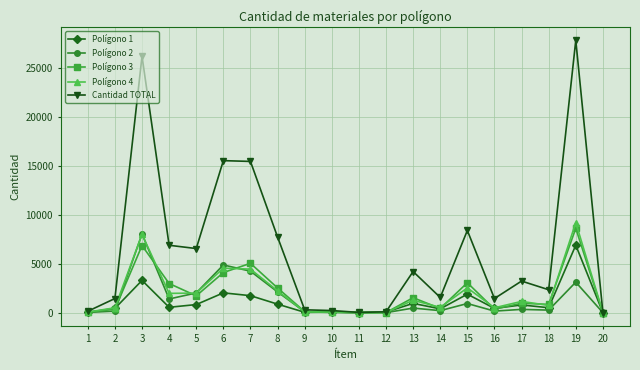

What value does the Polígono 2 series have at 9, to the nearest 50?

100